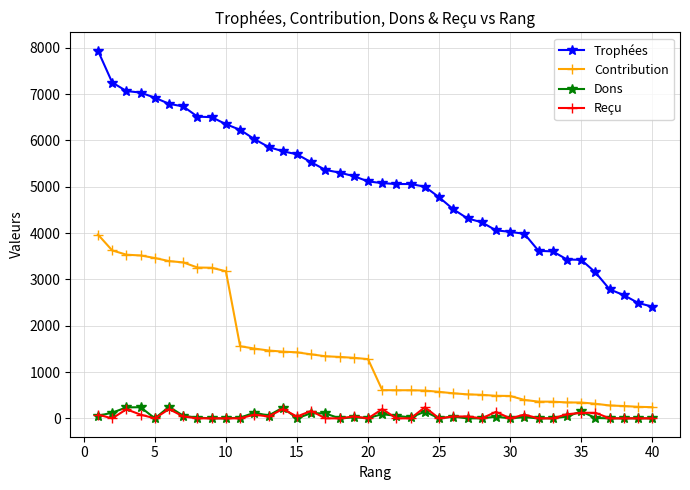

How many data points in Trophées are less than 5117?

20